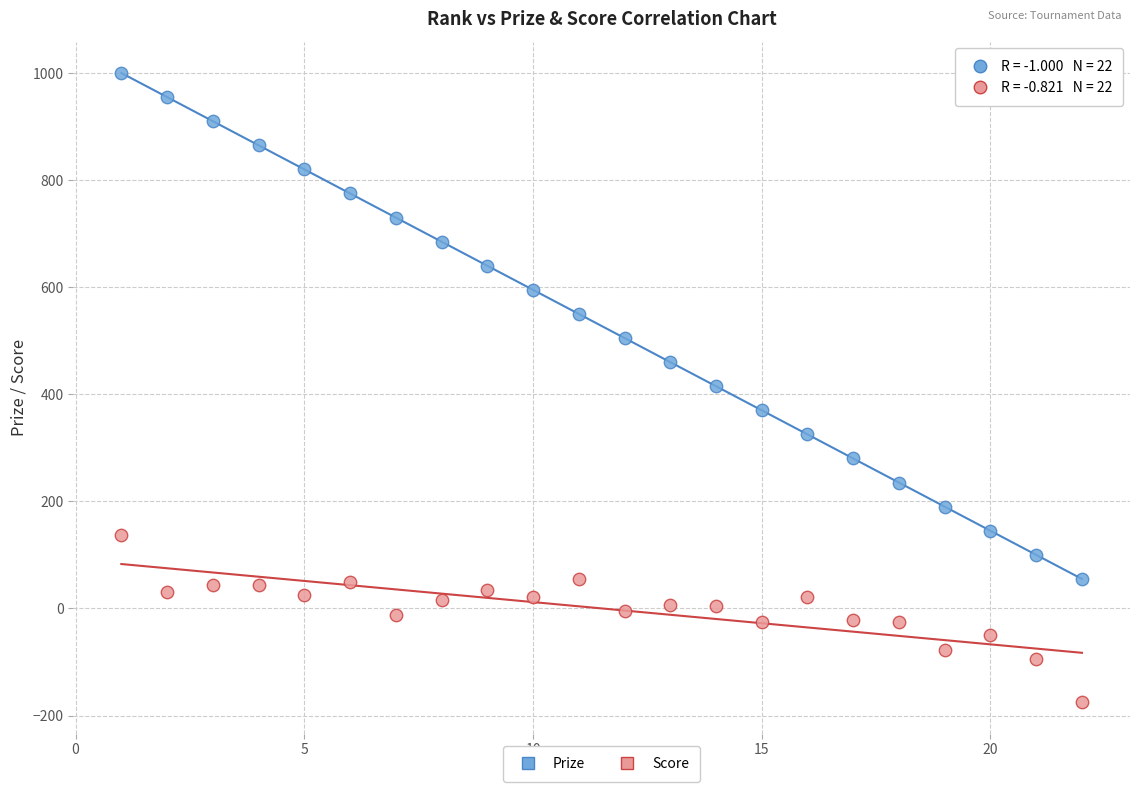

Across all data points, what is the range of X values (max minus min)?

21